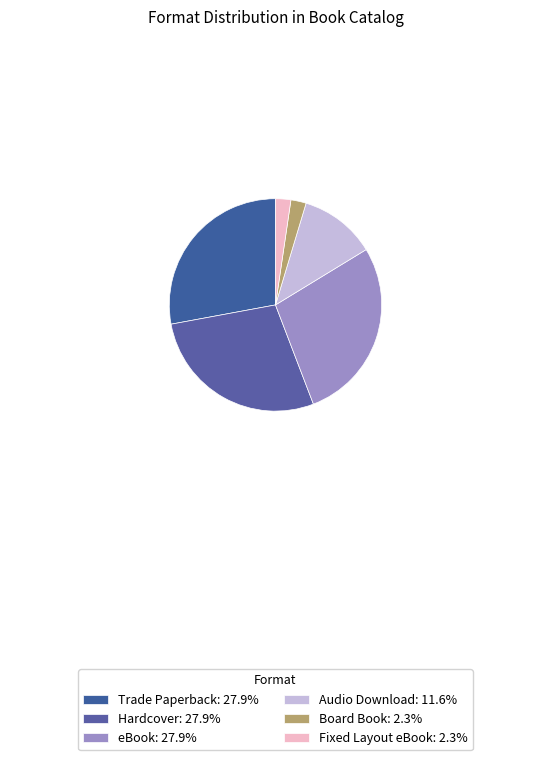

Count the number of slices in the pie.

6